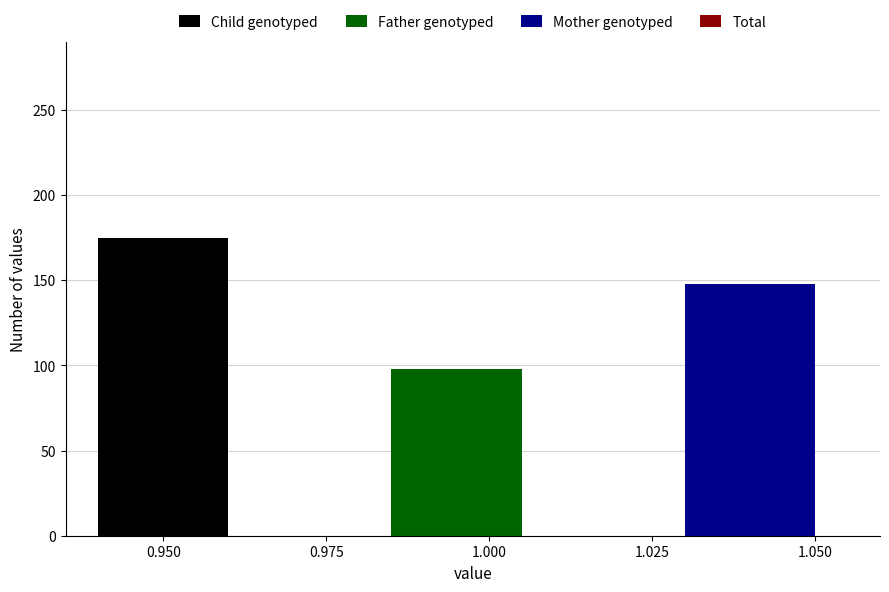

Rank the series by their maximum value, from highest to lowest.

Total, Child genotyped, Mother genotyped, Father genotyped